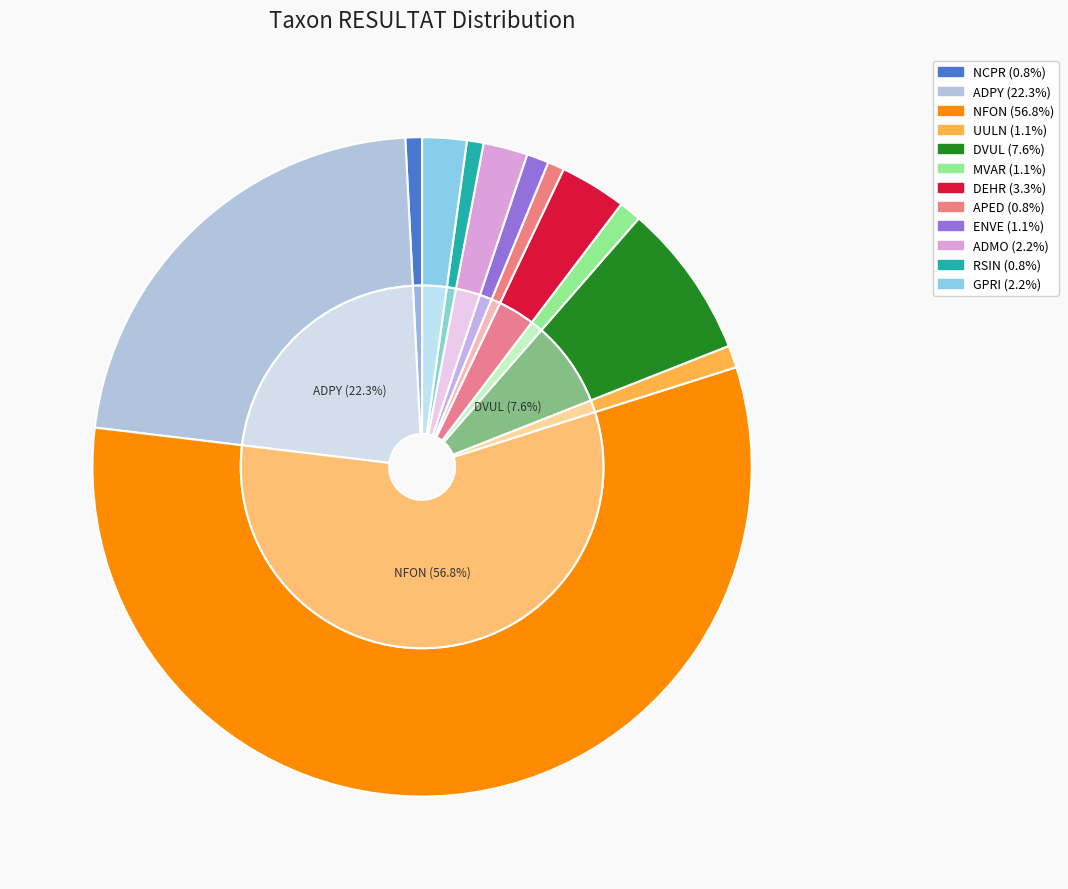

What percentage do UULN and NCPR together represent?

1.9%